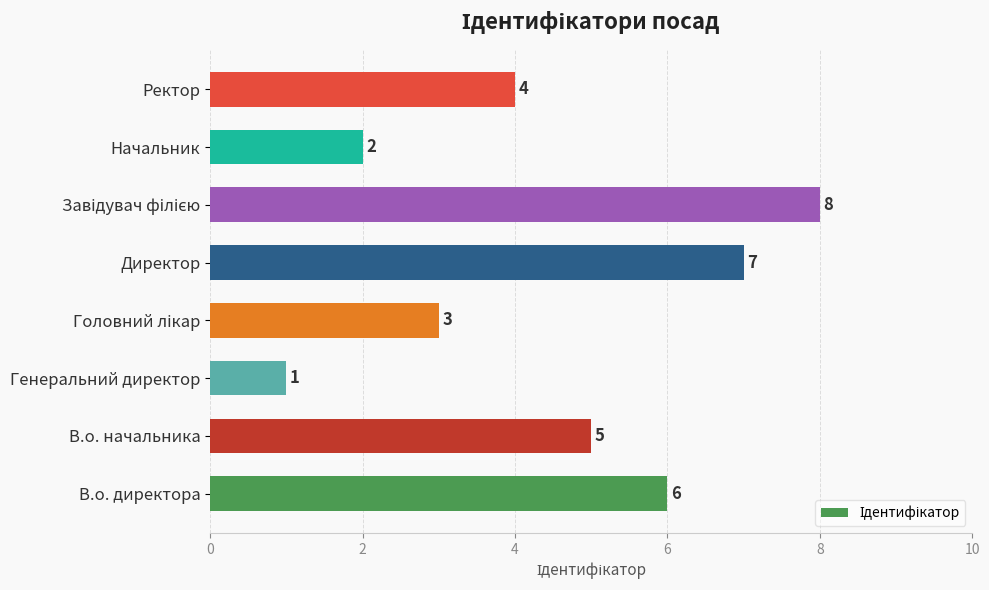

The value at Ректор is 4. True or false?

True